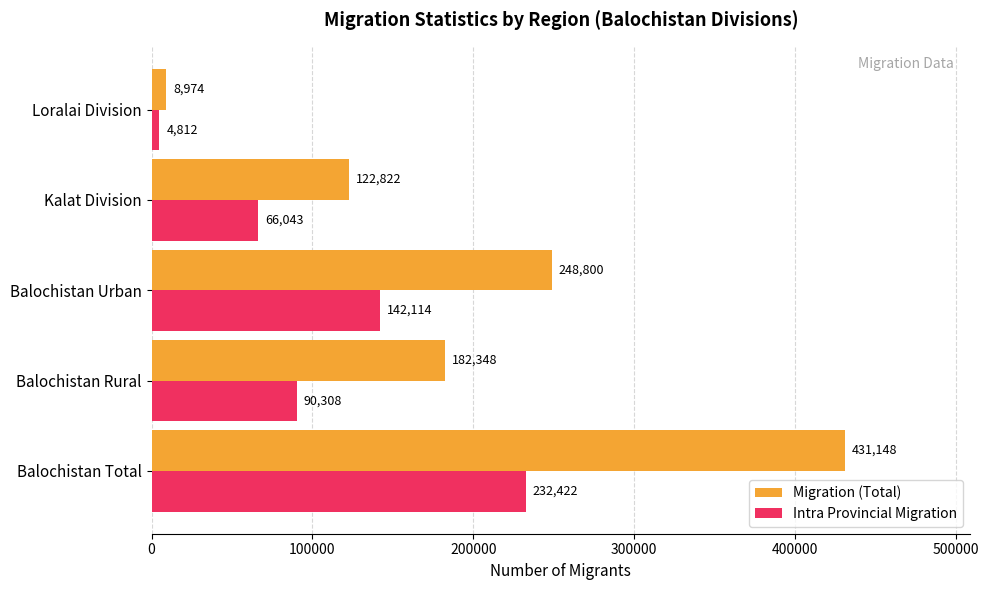

Rank the series by their maximum value, from lowest to highest.

Intra Provincial Migration, Migration (Total)